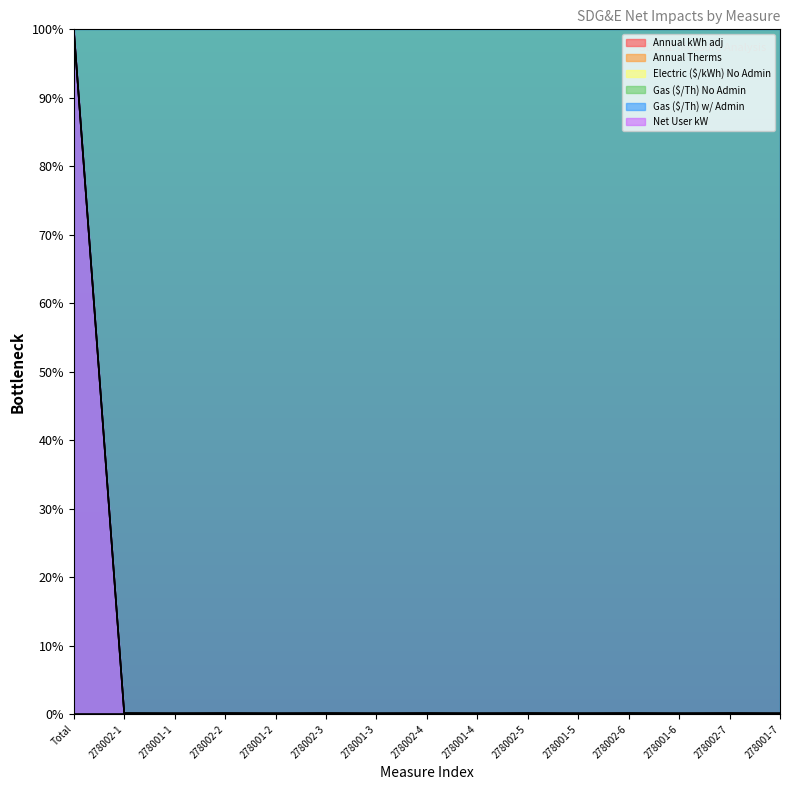

Is it true that Annual kWh adj equals 0.0 at 278001-5?

True